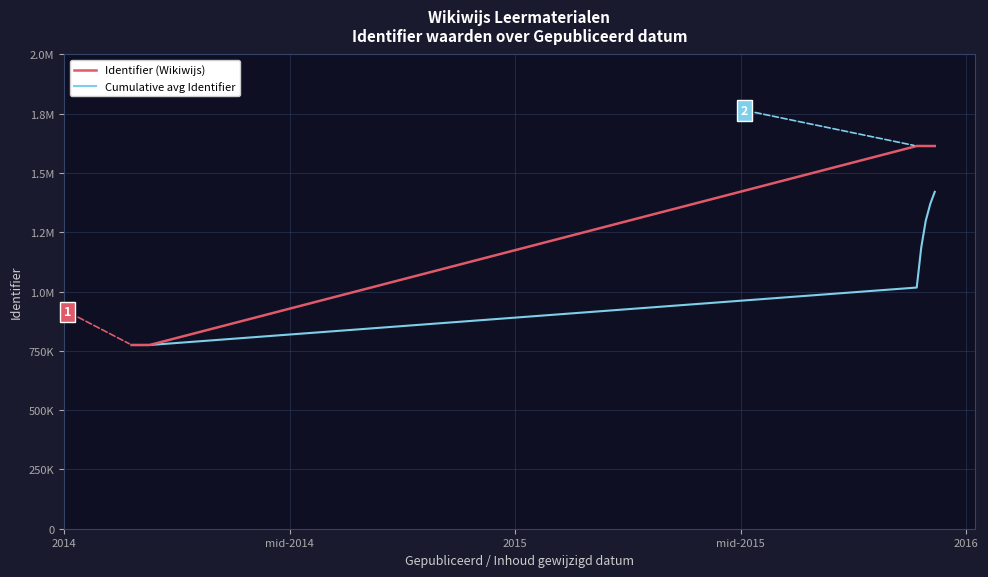

Which series has the largest range (max minus min)?

Identifier (Wikiwijs)